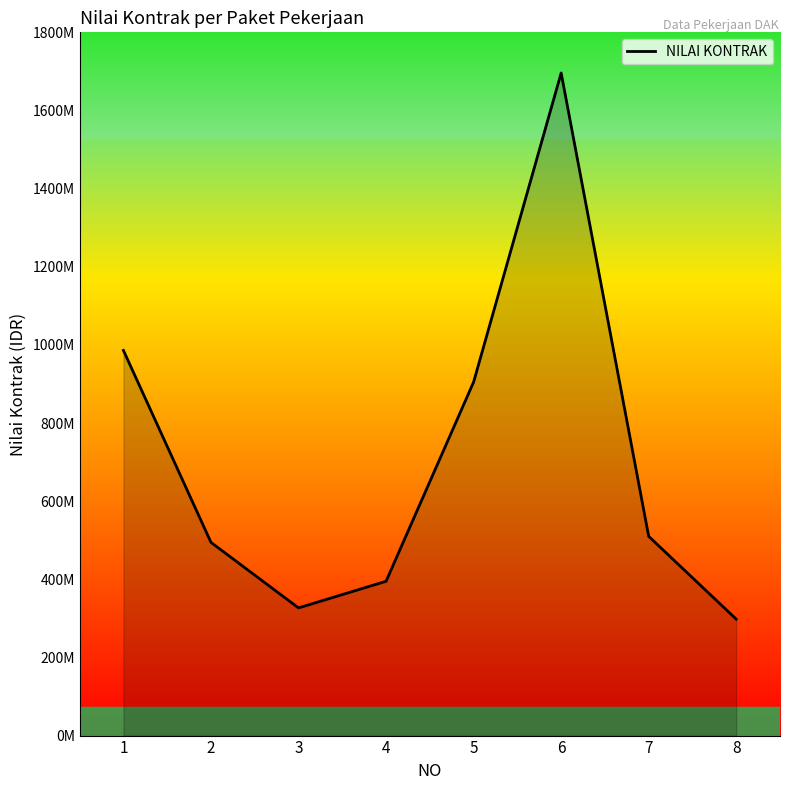

Does the chart display data point markers on the line(s)?

No